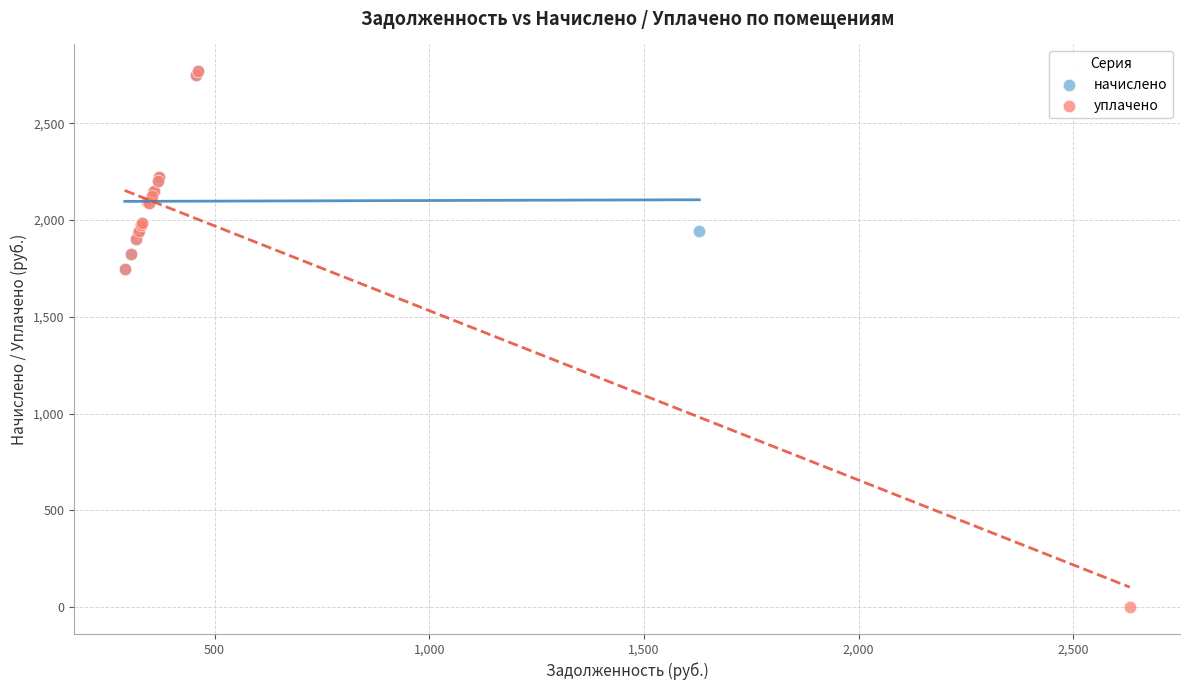

Which series has the widest spread of Y values?

уплачено